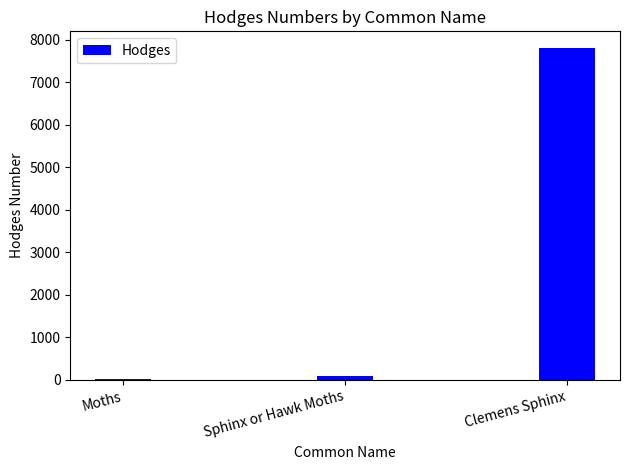

The value at Moths is 29.0. True or false?

True